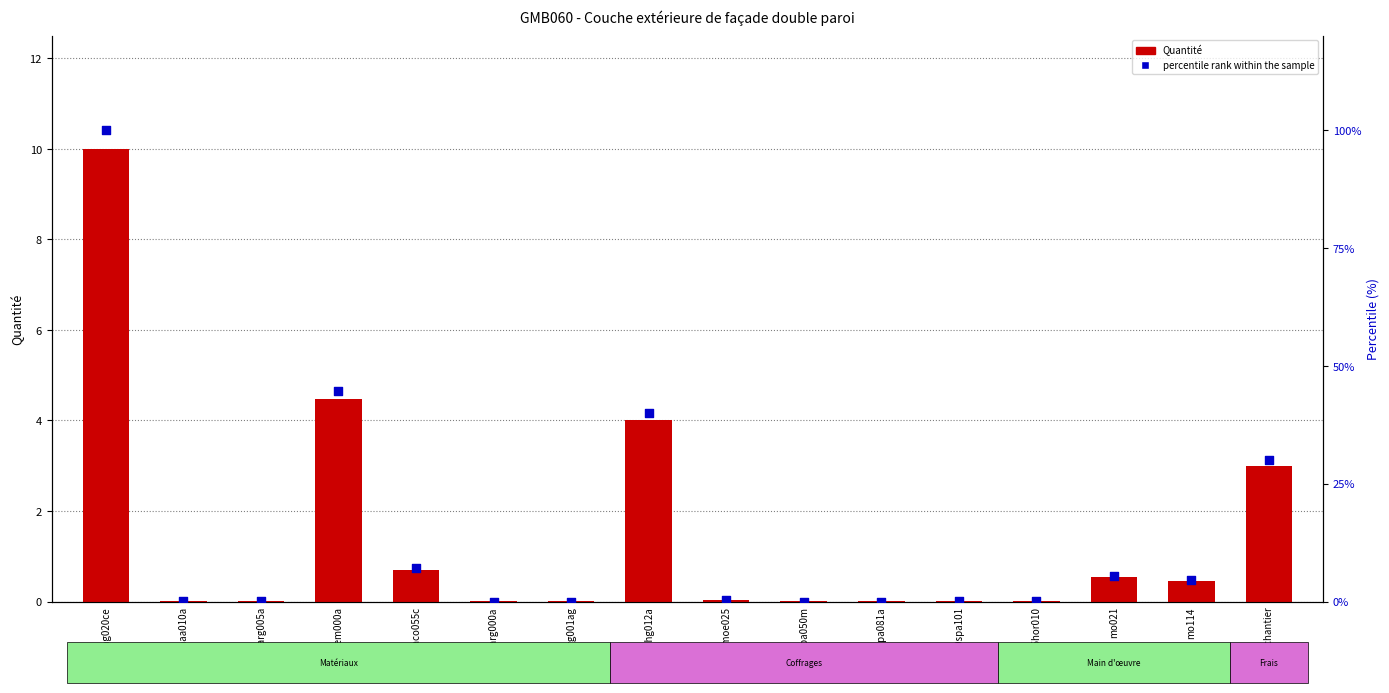

At how many categories does at least one series exceed 24?

4